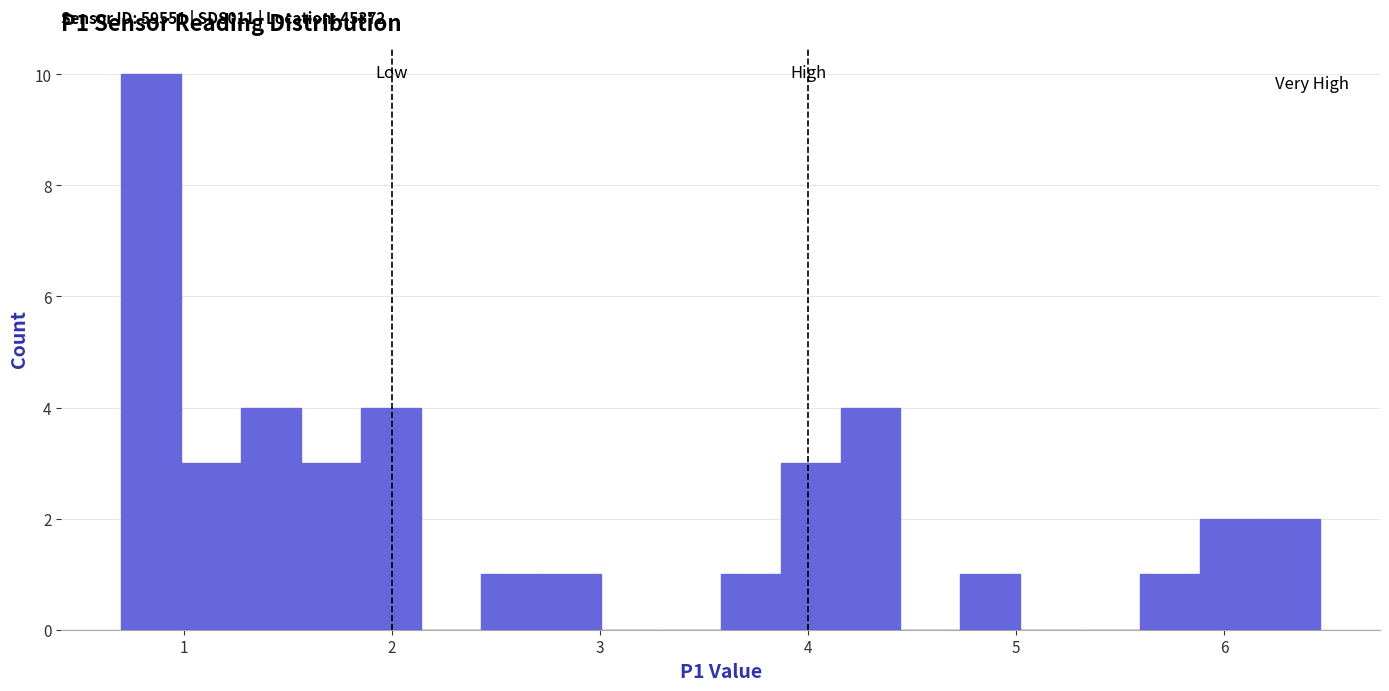

Around what value on the x-axis is the tallest bar? Give the approximate position of its centre, as read against the axis.

0.8